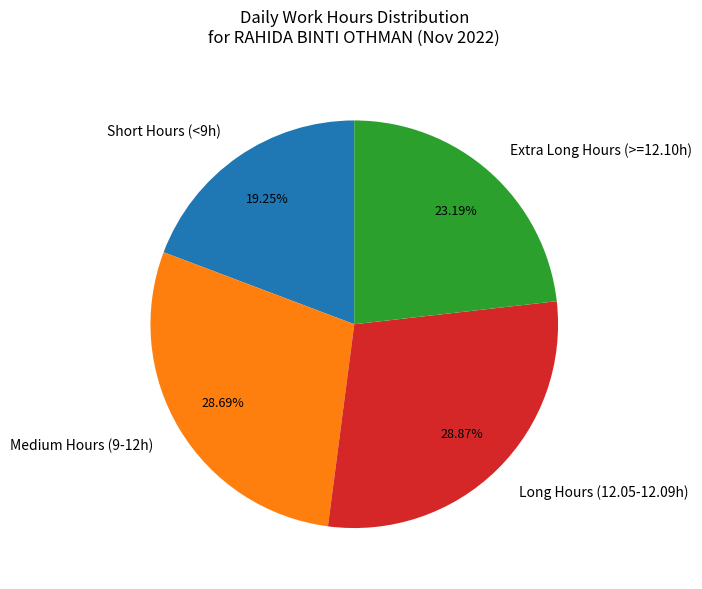

Is there any slice that represents more than half of the pie?

No